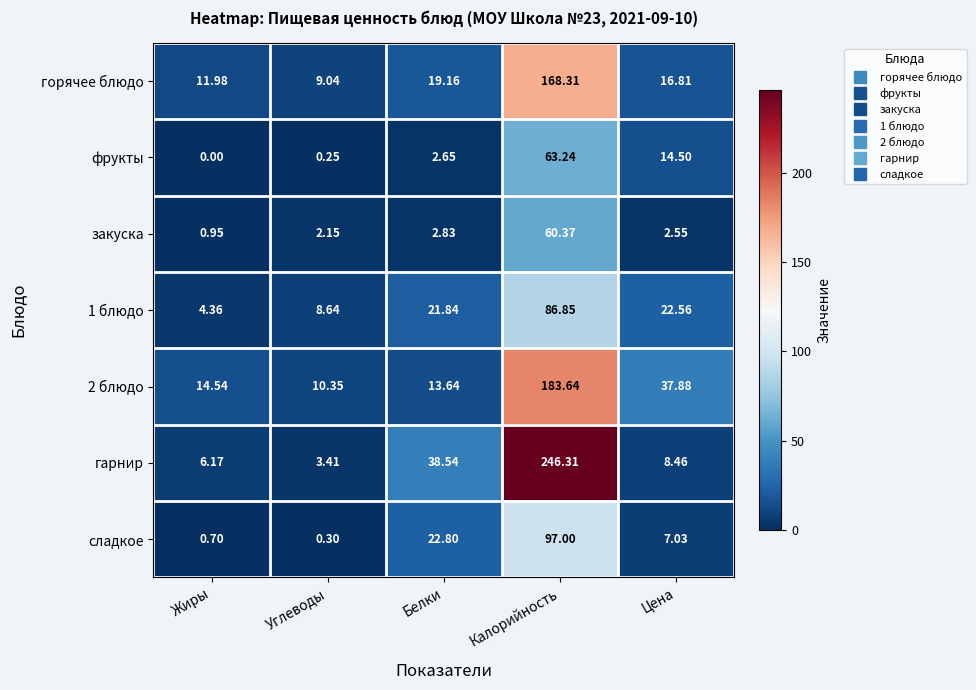

What is the maximum value shown in the chart?

246.3